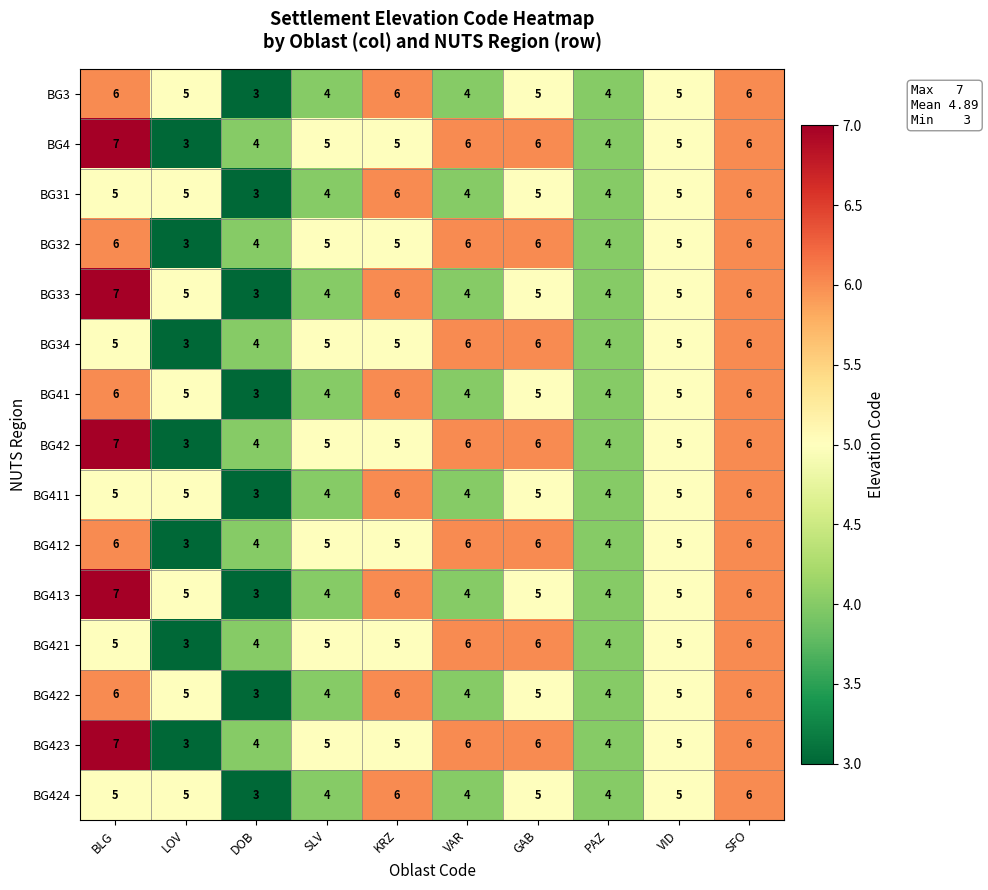

What is the greatest value displayed?

7